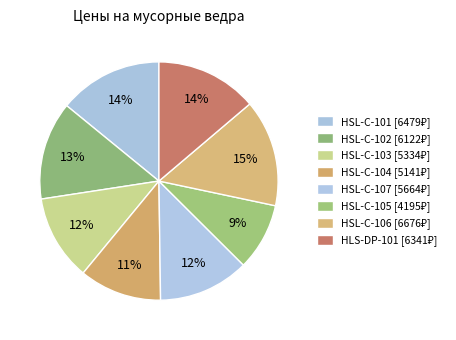

To the nearest percent, what is the average slice percentage?

12%